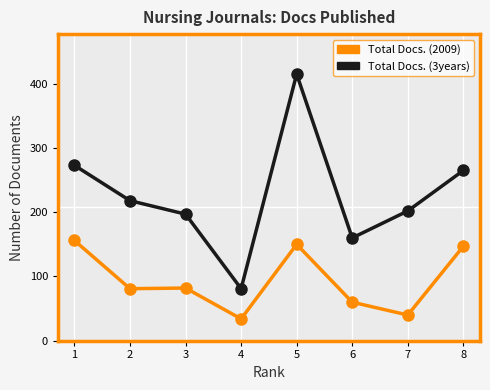

Is it true that Total Docs. (2009) equals 150 at 5?

True